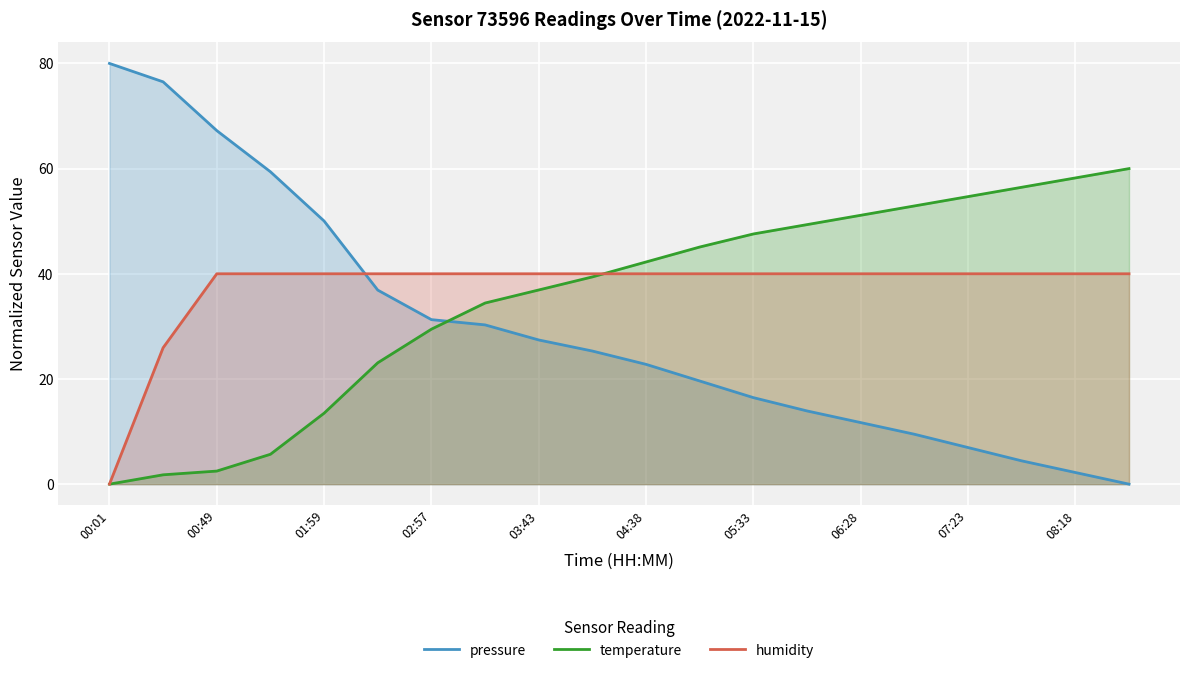

How many values in humidity are above zero?

19